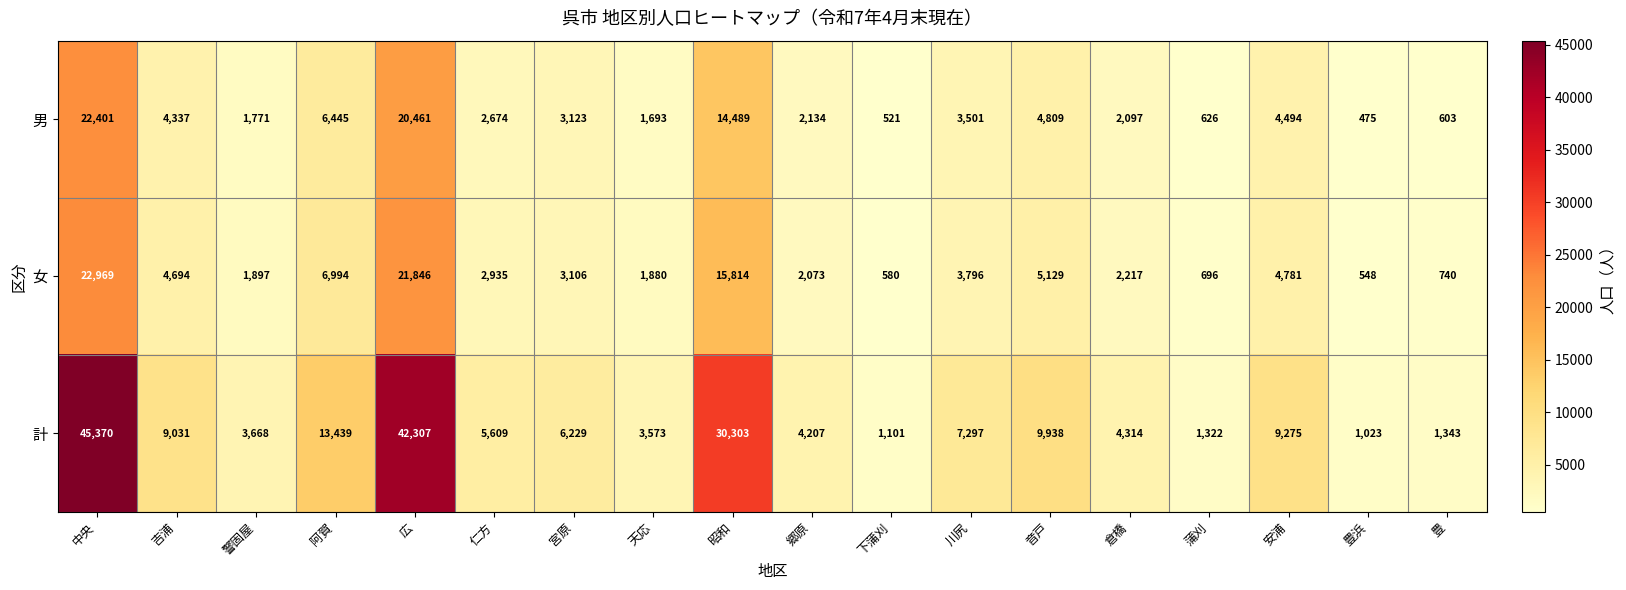

What is the lowest value of the 計 series?

1023